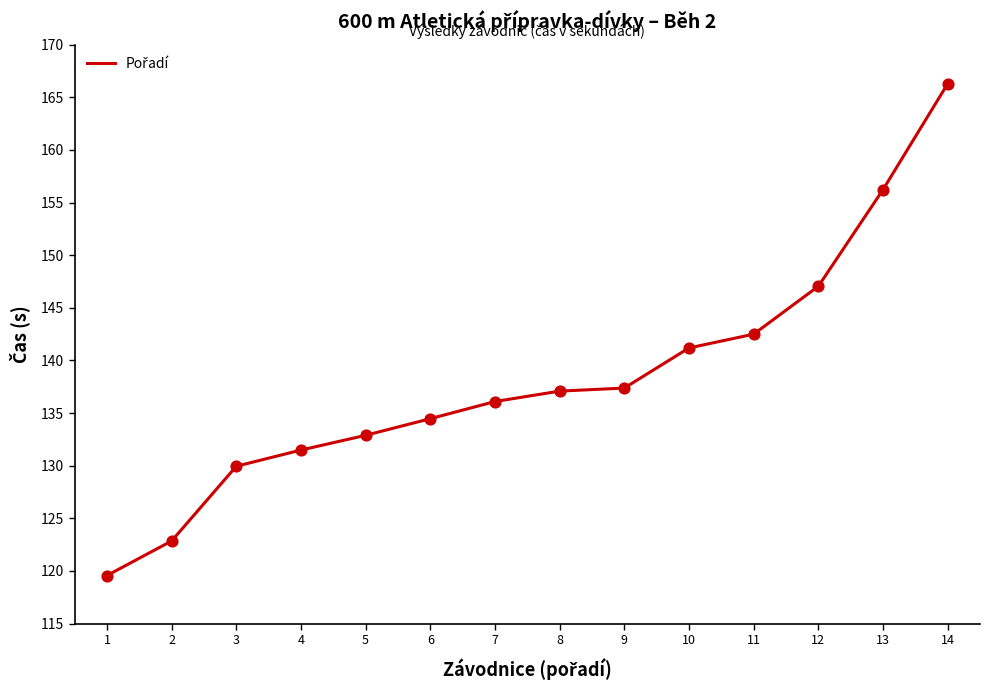

What is the ratio of the value at 2 to the value at 5?

0.9